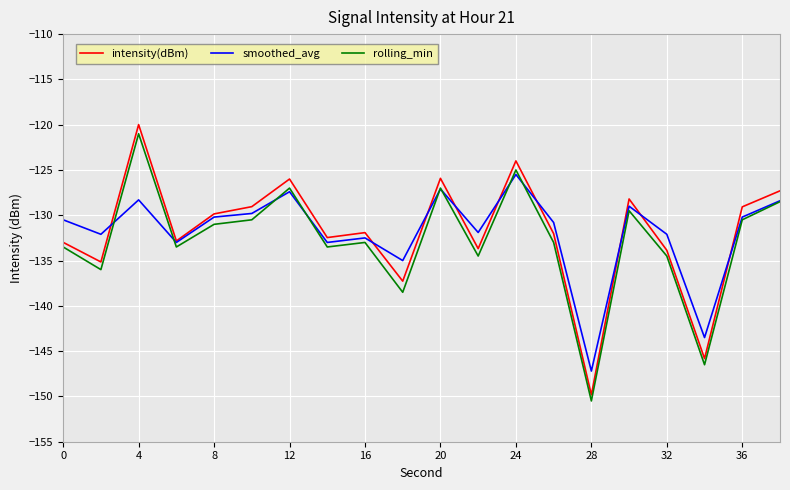

Which series has the largest range (max minus min)?

intensity(dBm)